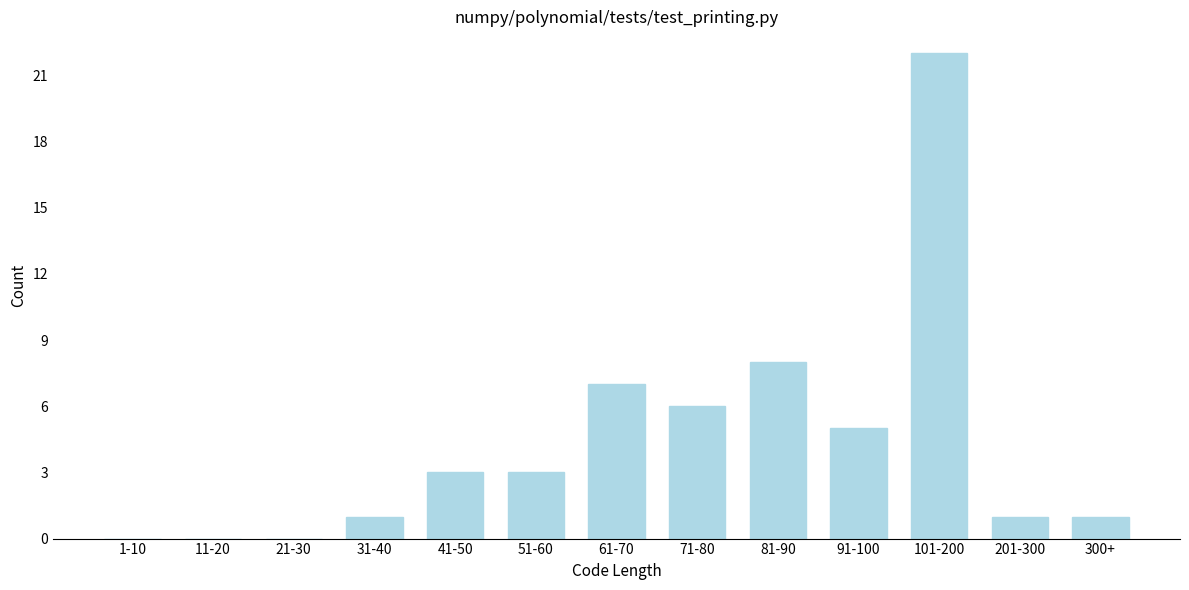

Reading left to right, transcribe all the data shown in this chart.

1-10=0	11-20=0	21-30=0	31-40=1	41-50=3	51-60=3	61-70=7	71-80=6	81-90=8	91-100=5	101-200=22	201-300=1	300+=1